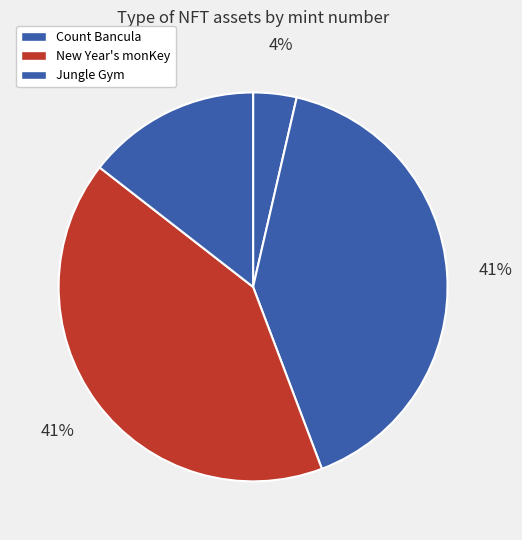

How many slices are in this pie chart?

4